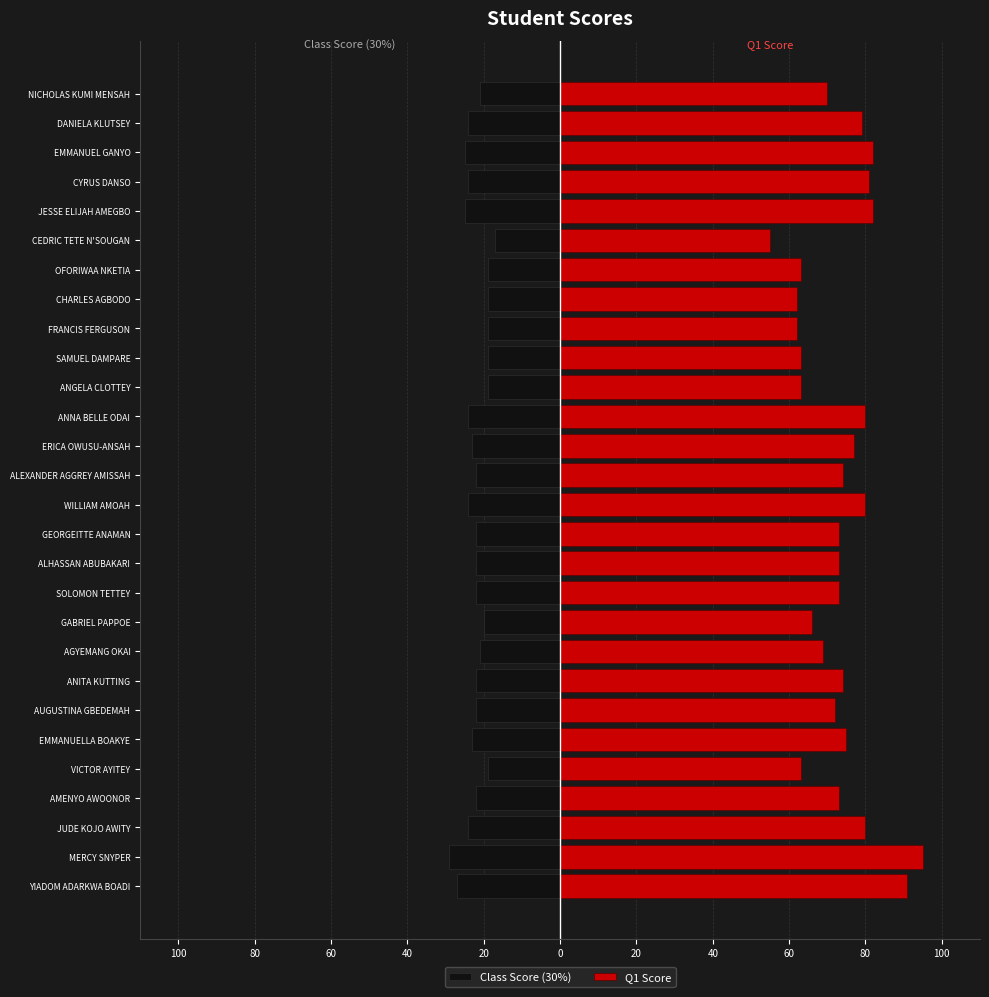

Reading left to right, list all the values displayed in this chart.

Class Score (30%): -27	-29	-24	-22	-19	-23	-22	-22	-21	-20	-22	-22	-22	-24	-22	-23	-24	-19	-19	-19	-19	-19	-17	-25	-24	-25	-24	-21
Q1 Score: 91	95	80	73	63	75	72	74	69	66	73	73	73	80	74	77	80	63	63	62	62	63	55	82	81	82	79	70